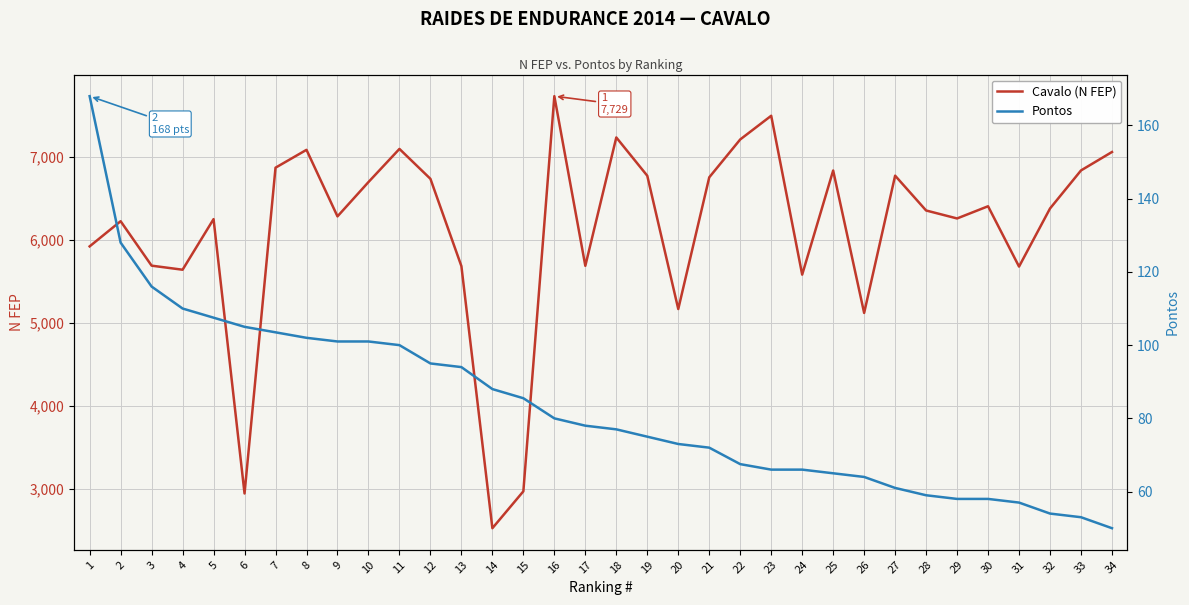

Reading left to right, extract all data points from this chart.

Cavalo (N FEP): 1=5921.0	2=6224.0	3=5689.0	4=5640.0	5=6249.0	6=2947.0	7=6868.0	8=7083.0	9=6282.0	10=6695.0	11=7094.0	12=6734.0	13=5683.0	14=2529.0	15=2973.0	16=7729.0	17=5687.0	18=7232.0	19=6771.0	20=5167.0	21=6752.0	22=7208.0	23=7493.0	24=5581.0	25=6834.0	26=5120.0	27=6772.0	28=6353.0	29=6257.0	30=6404.0	31=5678.0	32=6377.0	33=6835.0	34=7057.0
Pontos: 1=168.0	2=128.0	3=116.0	4=110.0	5=107.5	6=105.0	7=103.5	8=102.0	9=101.0	10=101.0	11=100.0	12=95.0	13=94.0	14=88.0	15=85.5	16=80.0	17=78.0	18=77.0	19=75.0	20=73.0	21=72.0	22=67.5	23=66.0	24=66.0	25=65.0	26=64.0	27=61.0	28=59.0	29=58.0	30=58.0	31=57.0	32=54.0	33=53.0	34=50.0